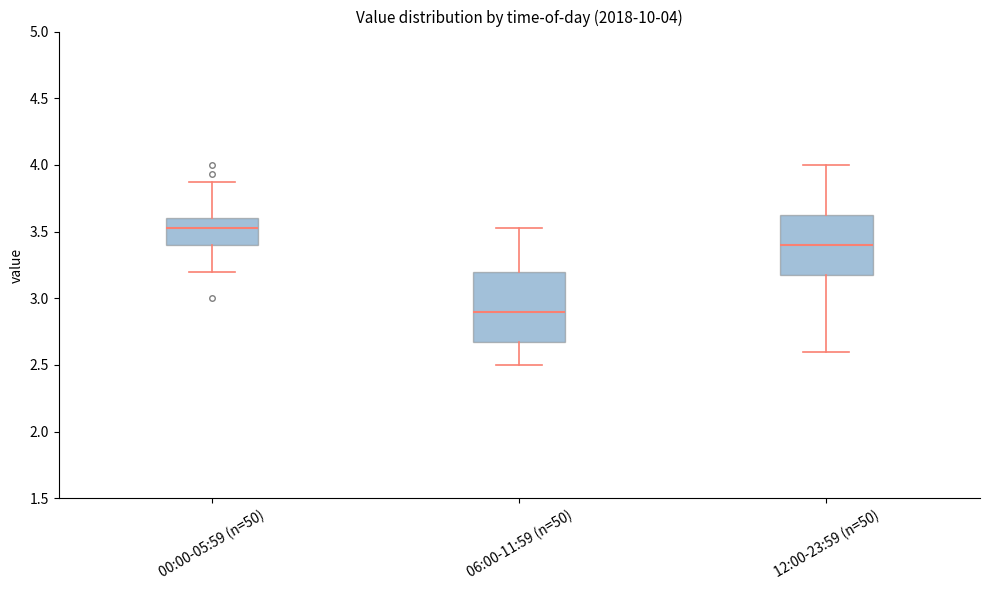

Which box's median line is the lowest?

06:00-11:59 (n=50)